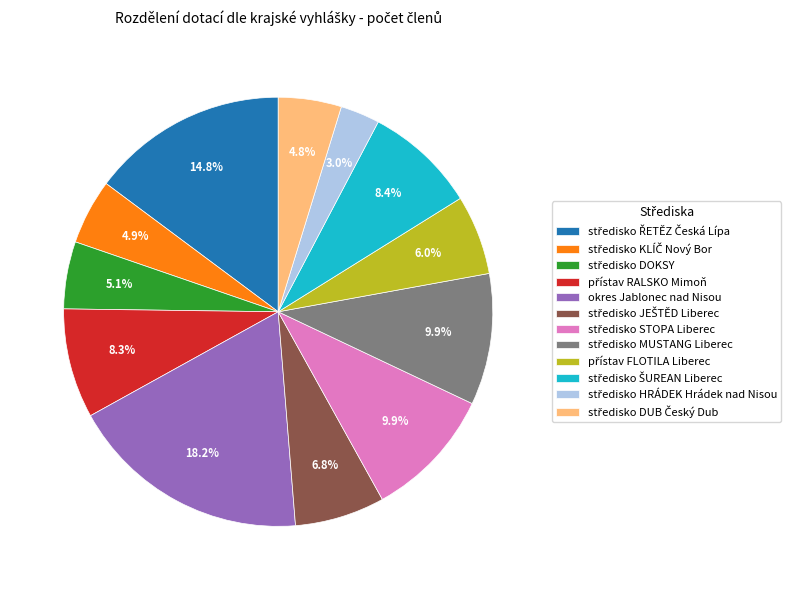

What percentage is the okres Jablonec nad Nisou slice, to the nearest percent?

18%